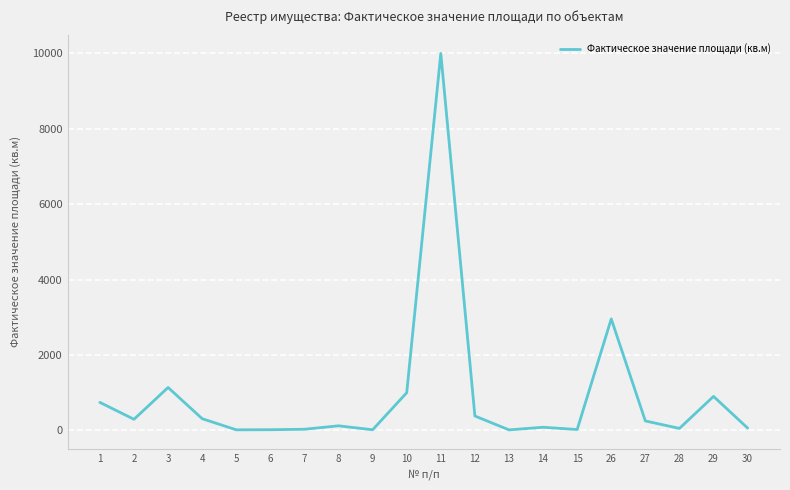

What is the greatest value displayed?

10000.0